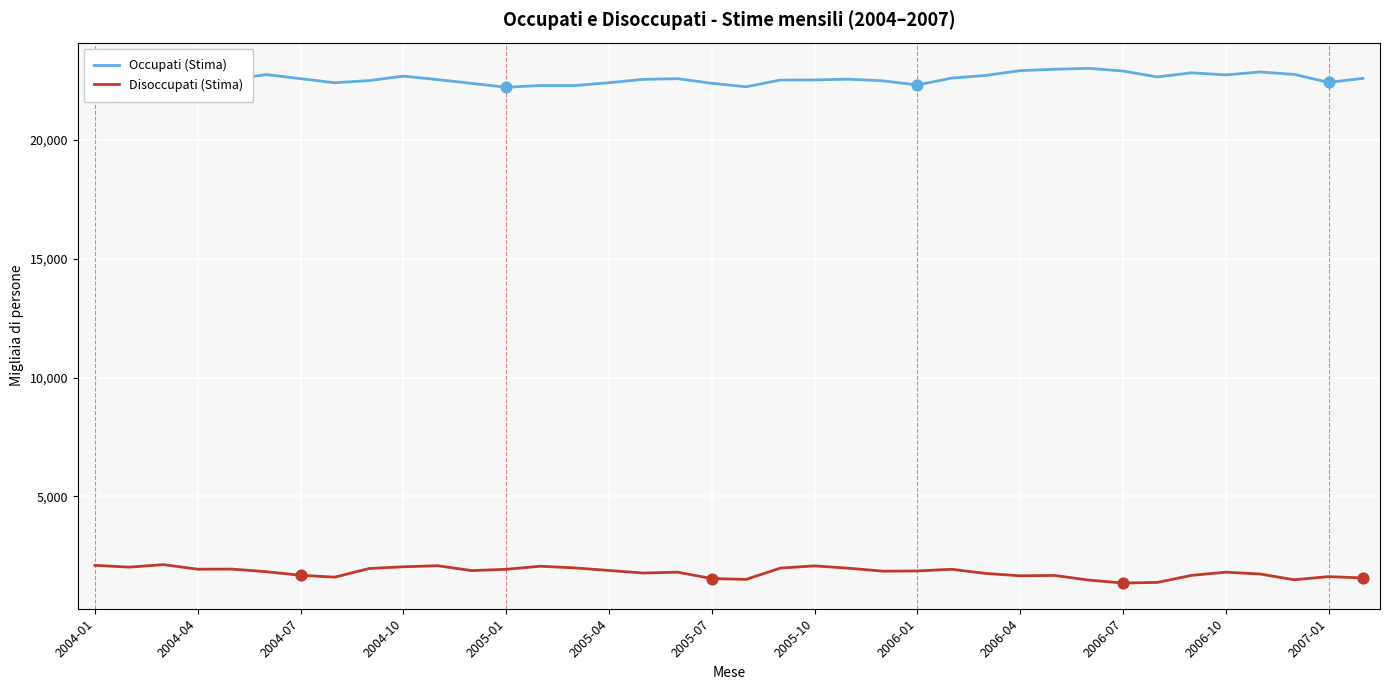

What is the lowest value of the Disoccupati (Stima) series?

1364.1